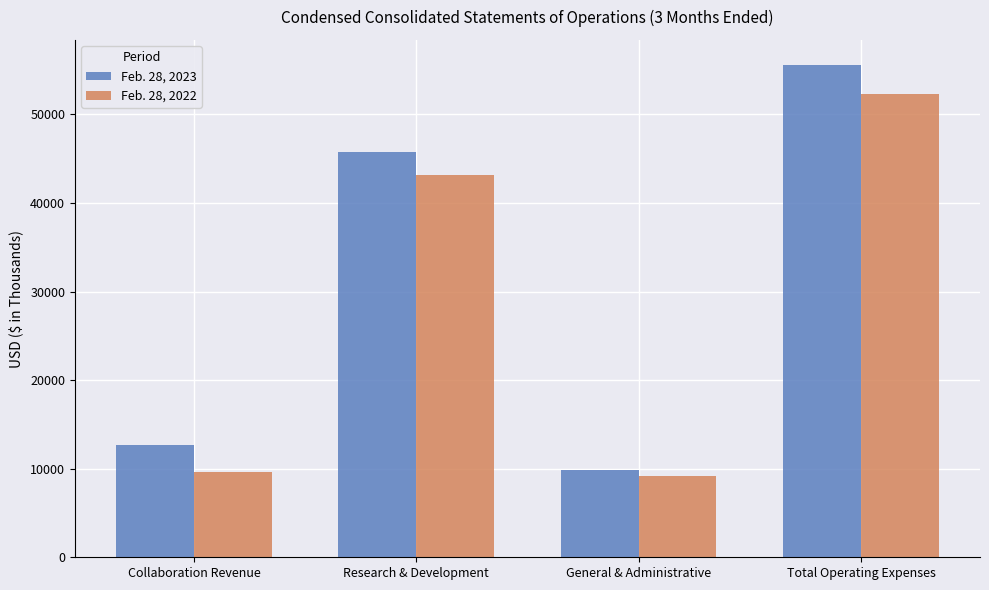

The Feb. 28, 2022 series shows 43137 at Research & Development. True or false?

True